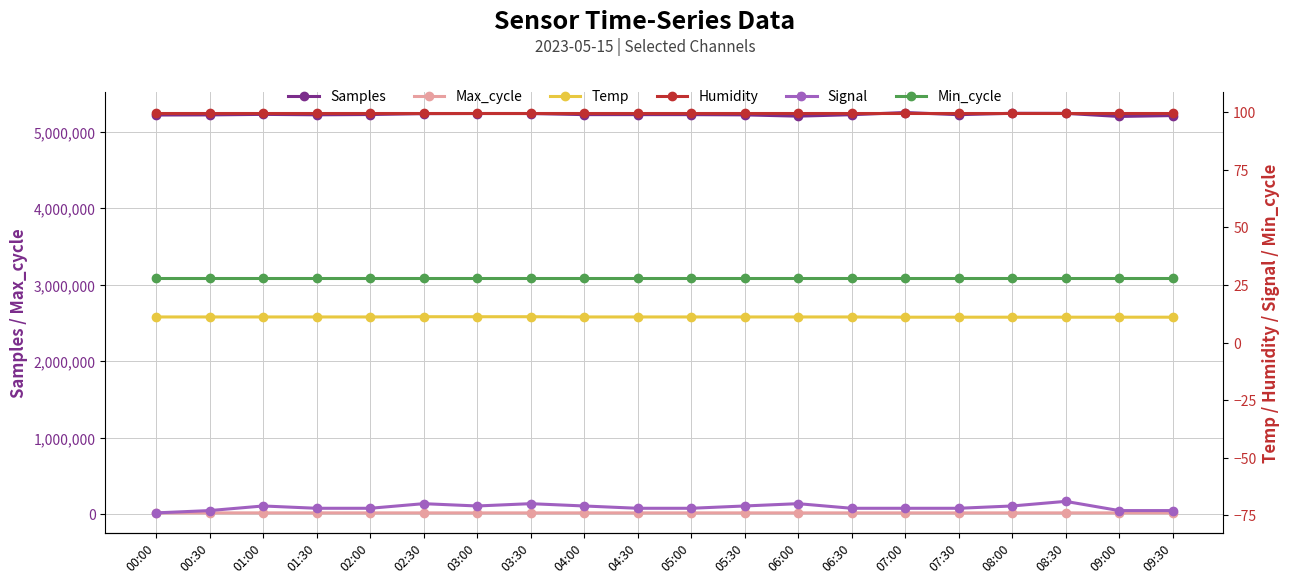

What is the sum of all Humidity values?

1998.0